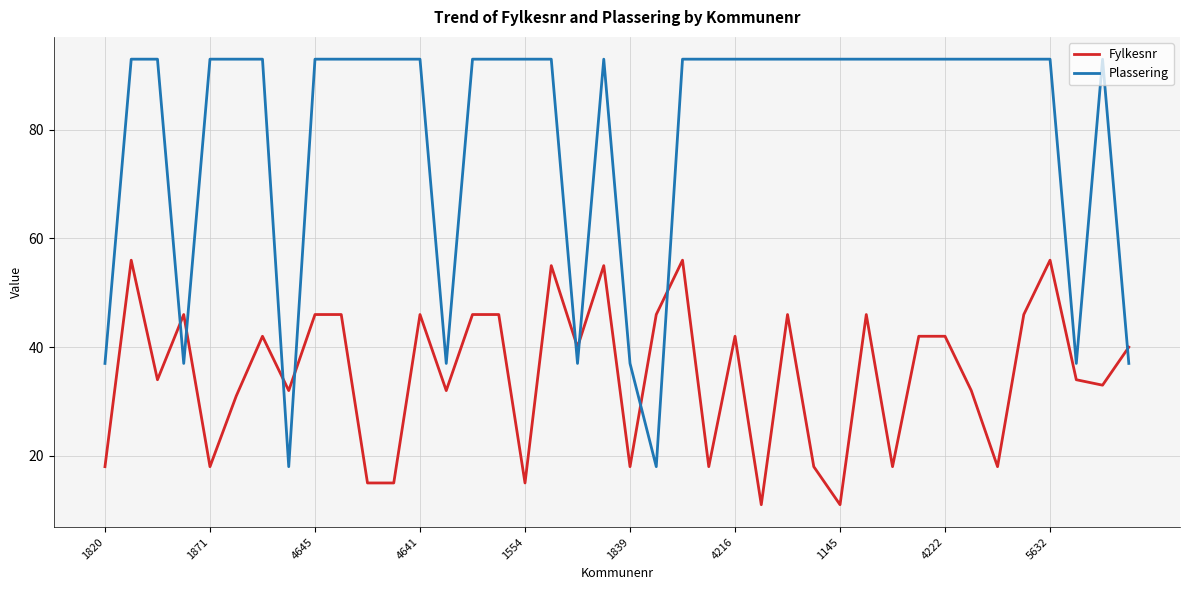

Count the number of data series in this chart.

2